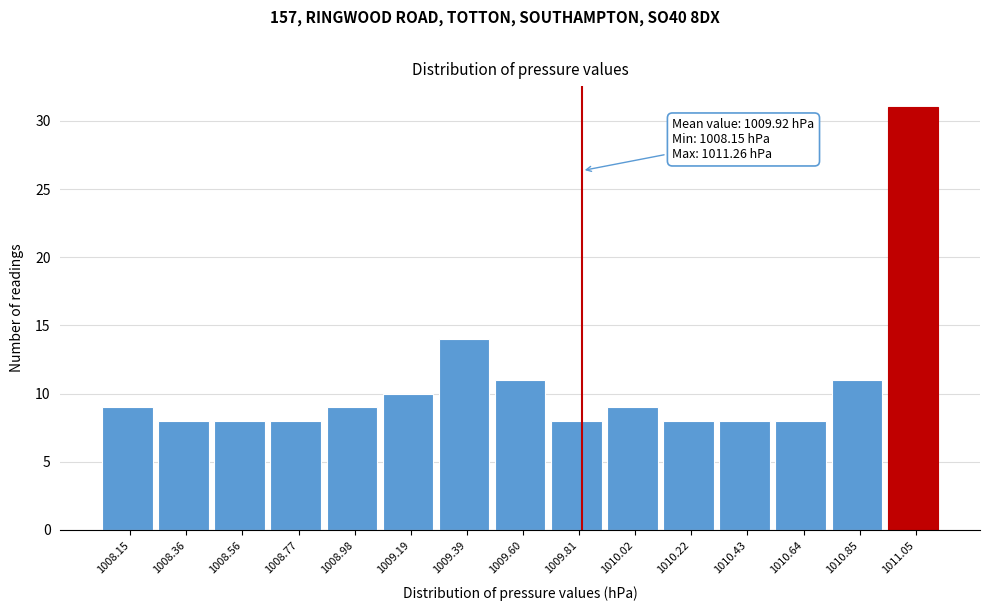

Reading right to left, what are all the values shown in this chart?

1011.05=31	1010.85=11	1010.64=8	1010.43=8	1010.22=8	1010.02=9	1009.81=8	1009.60=11	1009.39=14	1009.19=10	1008.98=9	1008.77=8	1008.56=8	1008.36=8	1008.15=9